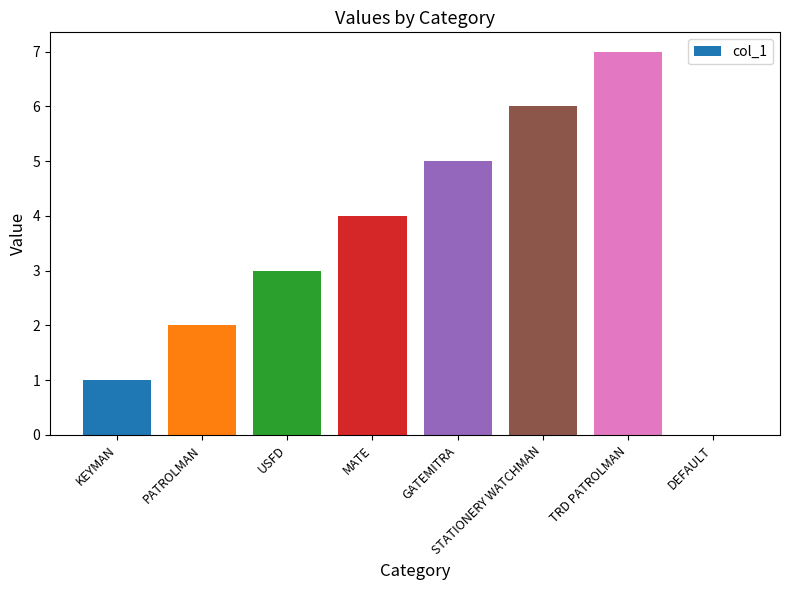

The chart shows a value of 0 at DEFAULT. True or false?

True